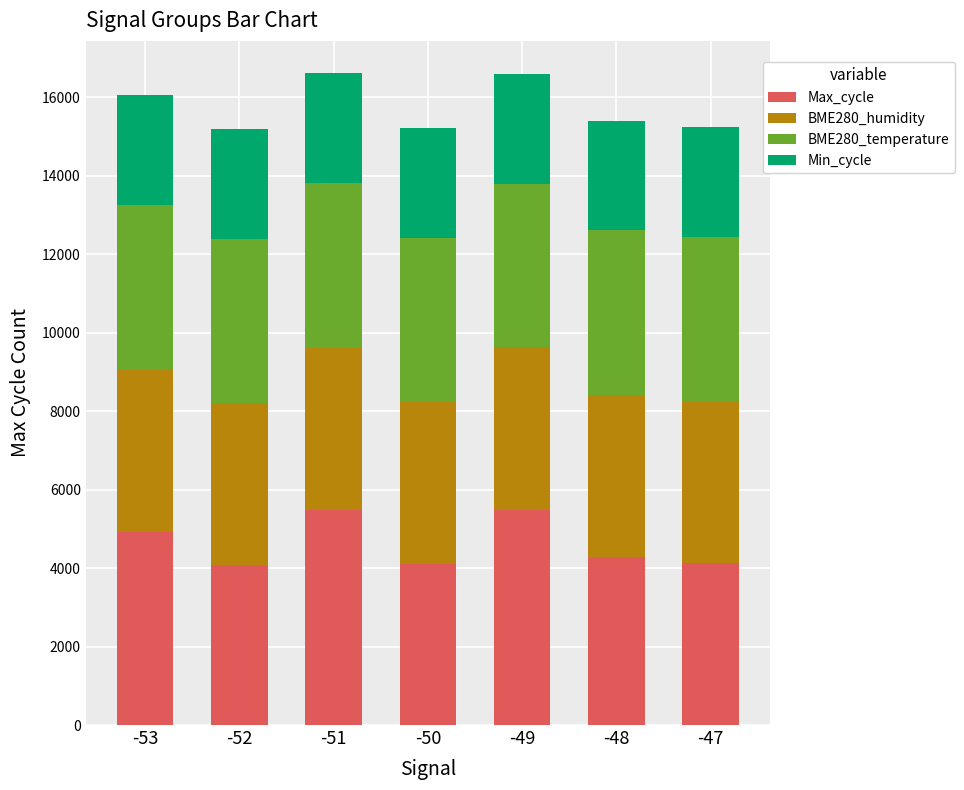

What is the highest value of the Max_cycle series?

5485